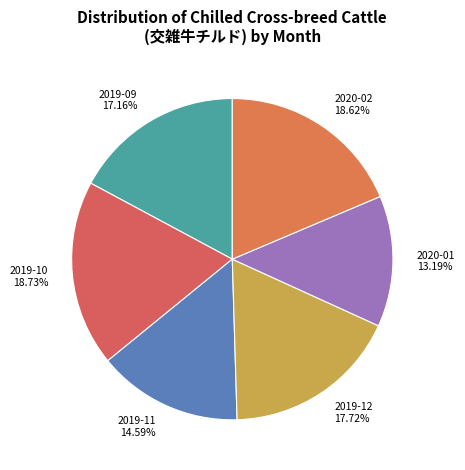

How many segments does this pie chart have?

6